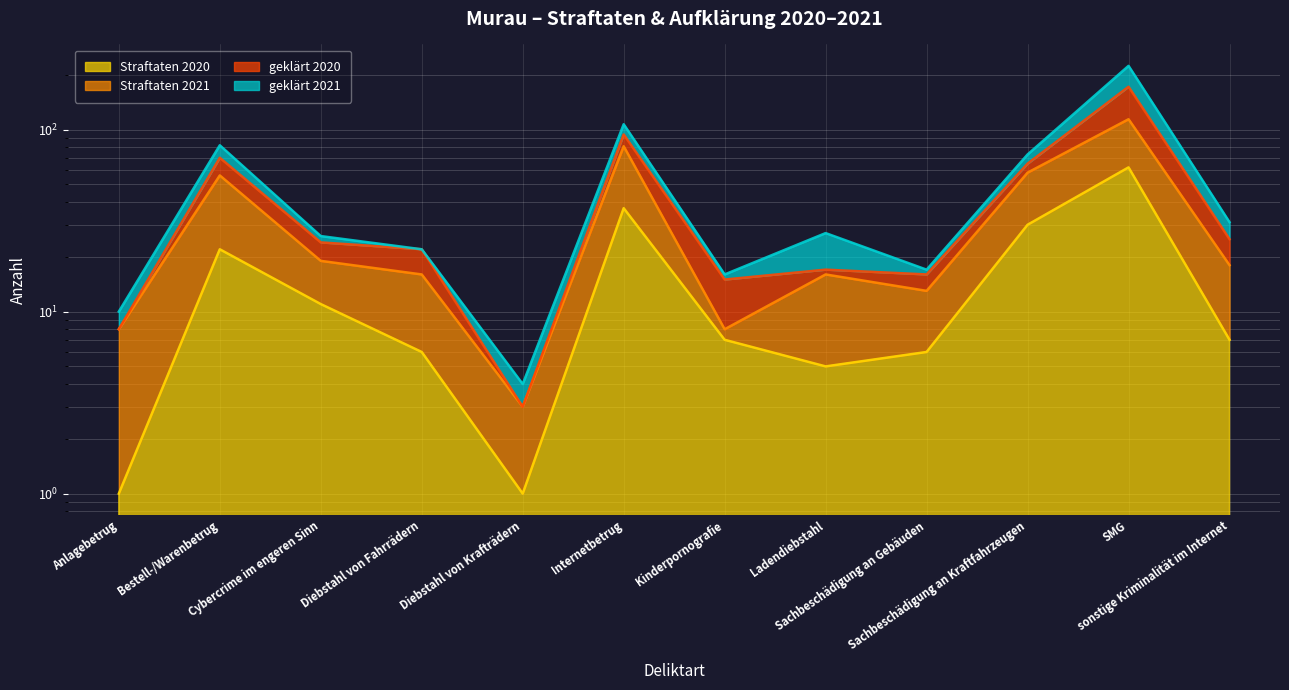

Where is Straftaten 2020 nearest to the value 31?

Sachbeschädigung an Kraftfahrzeugen